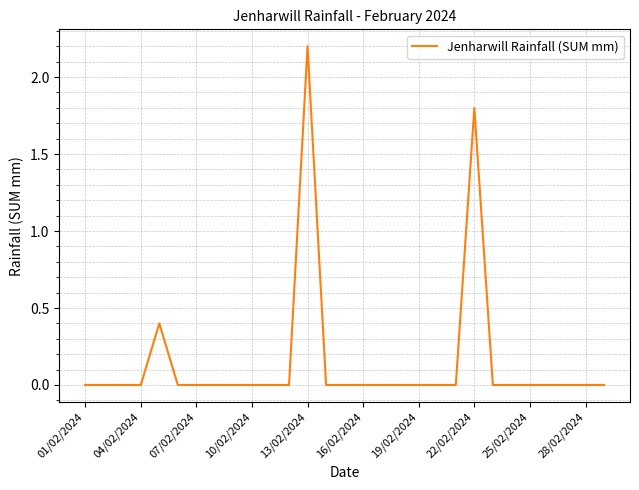

What is the maximum value shown in the chart?

2.2